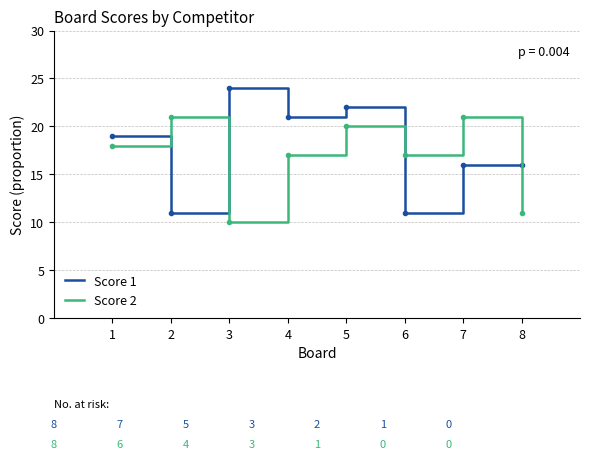

True or false: Score 1 has a value of 24 at 3.

True